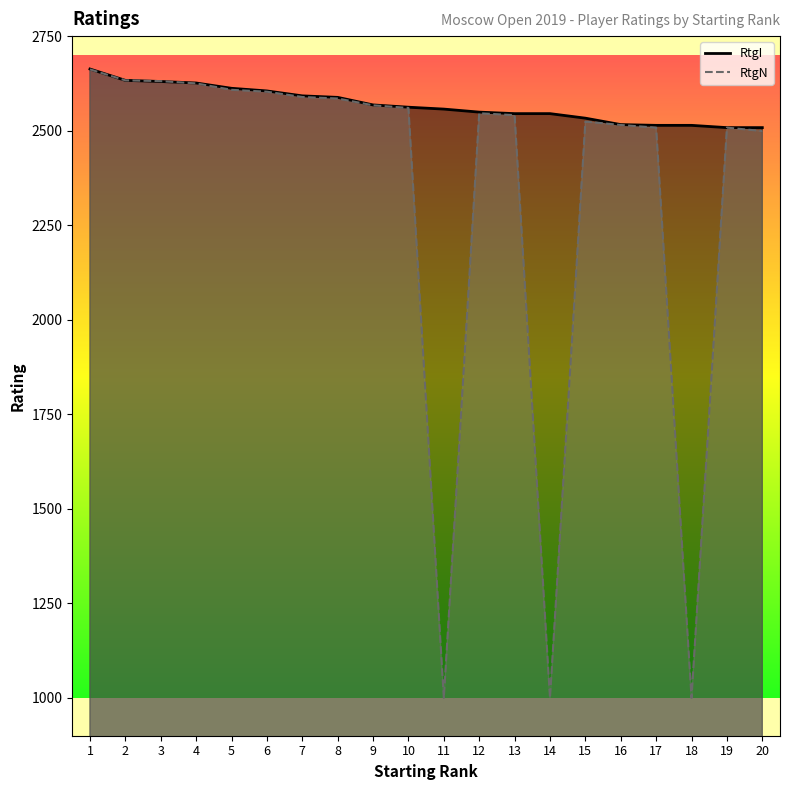

What is the sum of the RtgI values at 6 and 15?

5138